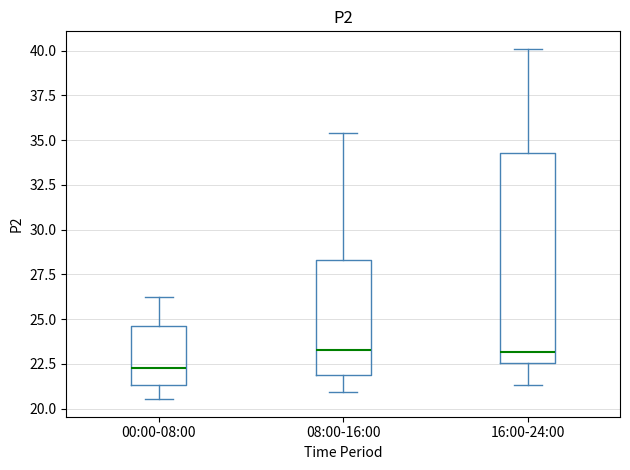

Comparing the boxes themselves (not the whiskers), which one is the tallest?

16:00-24:00